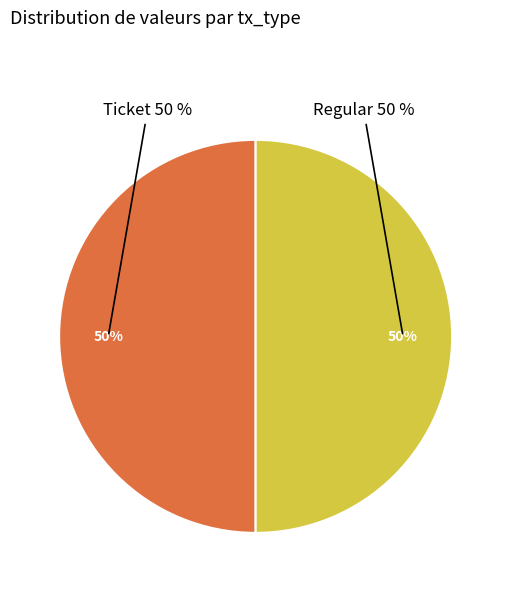

To the nearest percent, what is the average slice percentage?

50%